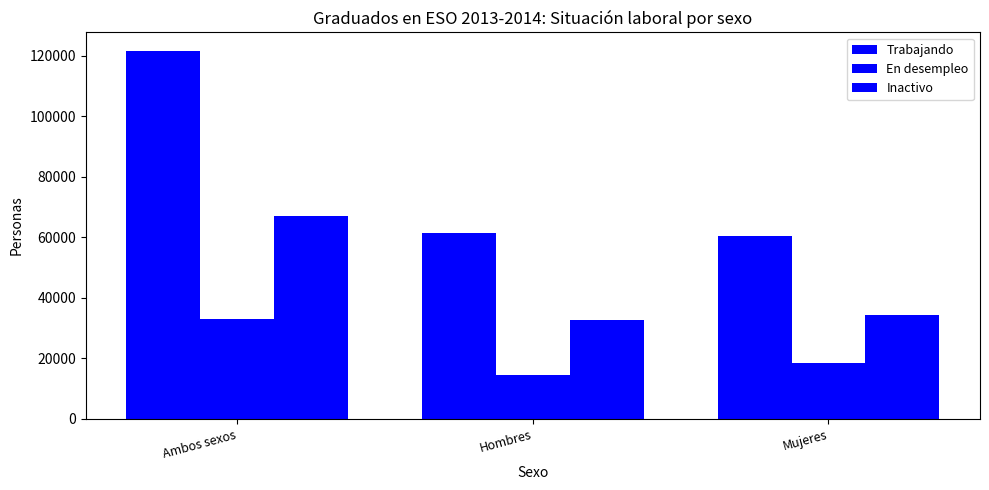

How many series are shown in this chart?

3